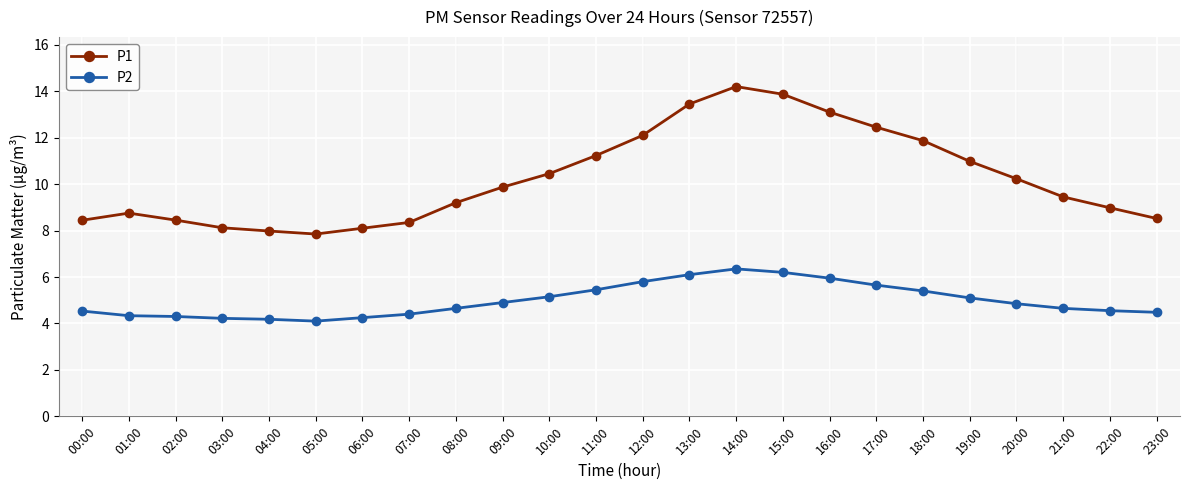

List the series in order of their peak value, highest first.

P1, P2